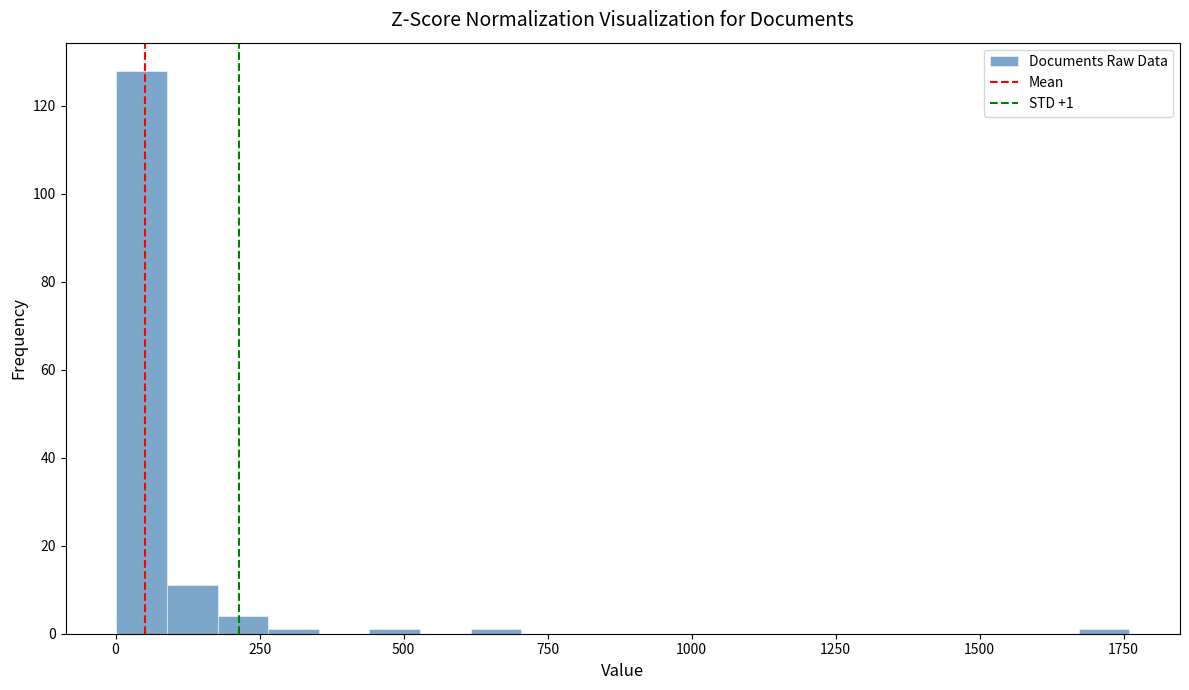

Read against the x-axis, roughly where is the centre of the tallest bar?

50